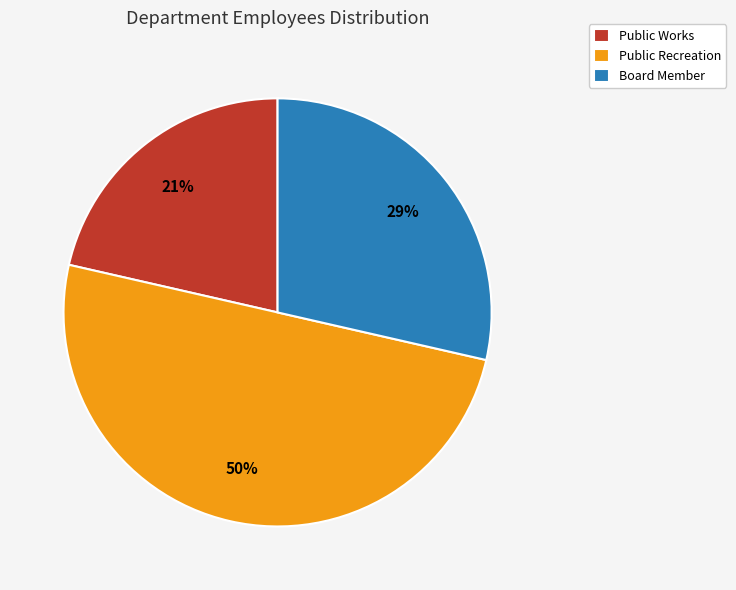

Count the number of slices in the pie.

3